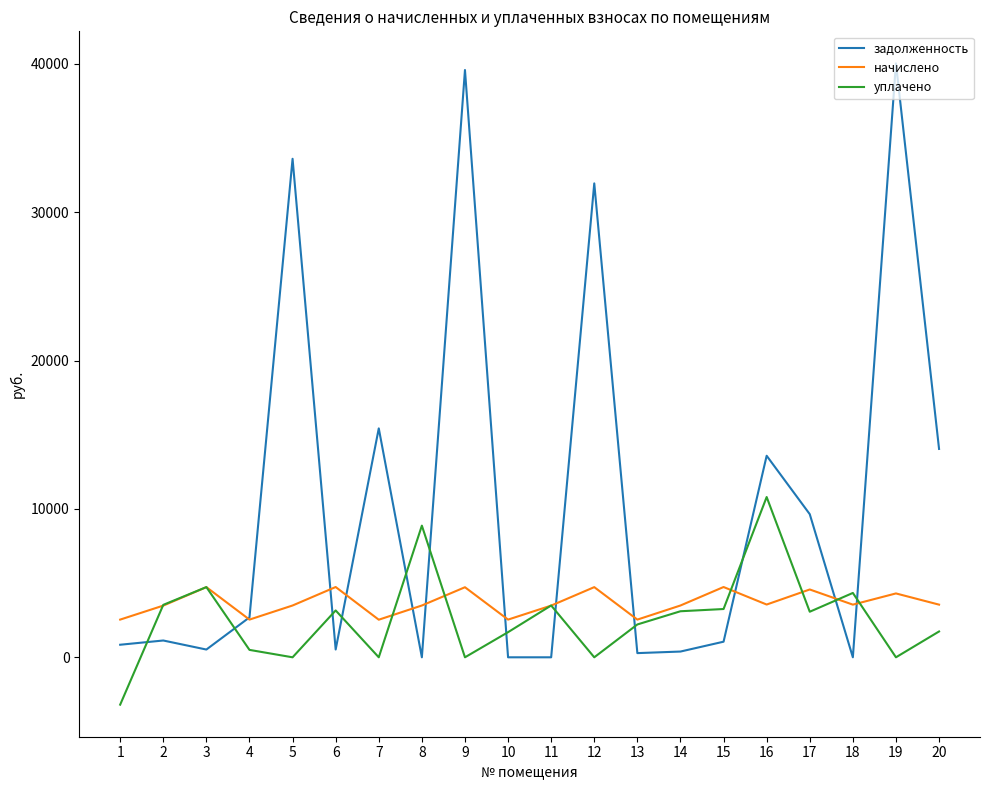

What is the maximum value shown in the chart?

40034.3